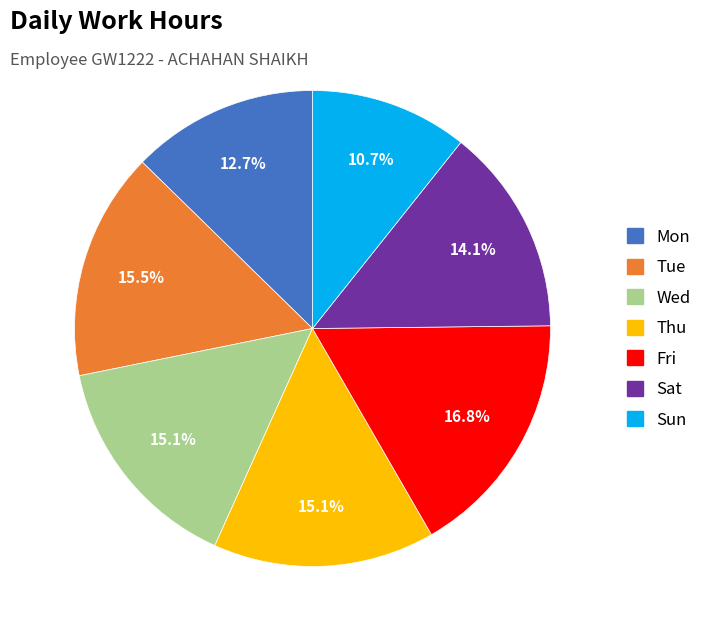

Does any single category account for the majority?

No